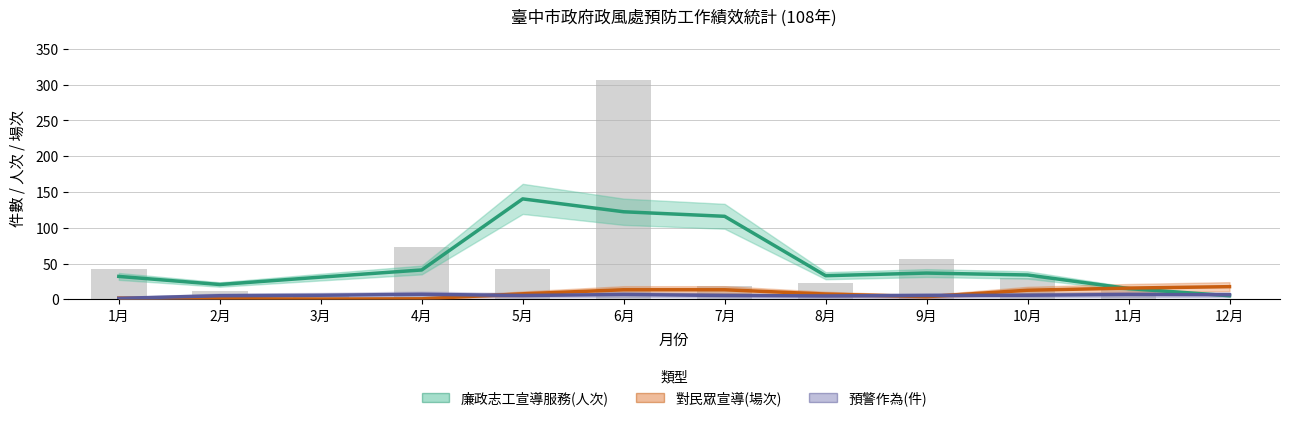

What are all the series names shown in the legend?

廉政志工宣導服務(人次), 對民眾宣導(場次), 預警作為(件)